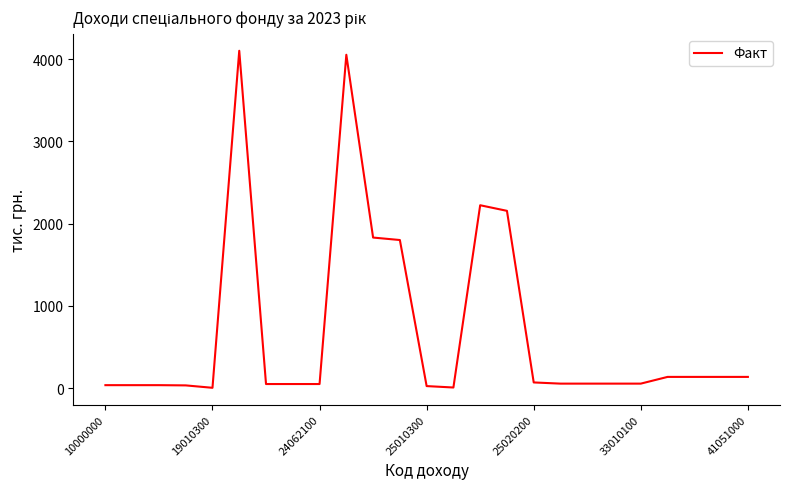

What is the maximum value shown in the chart?

4102.3